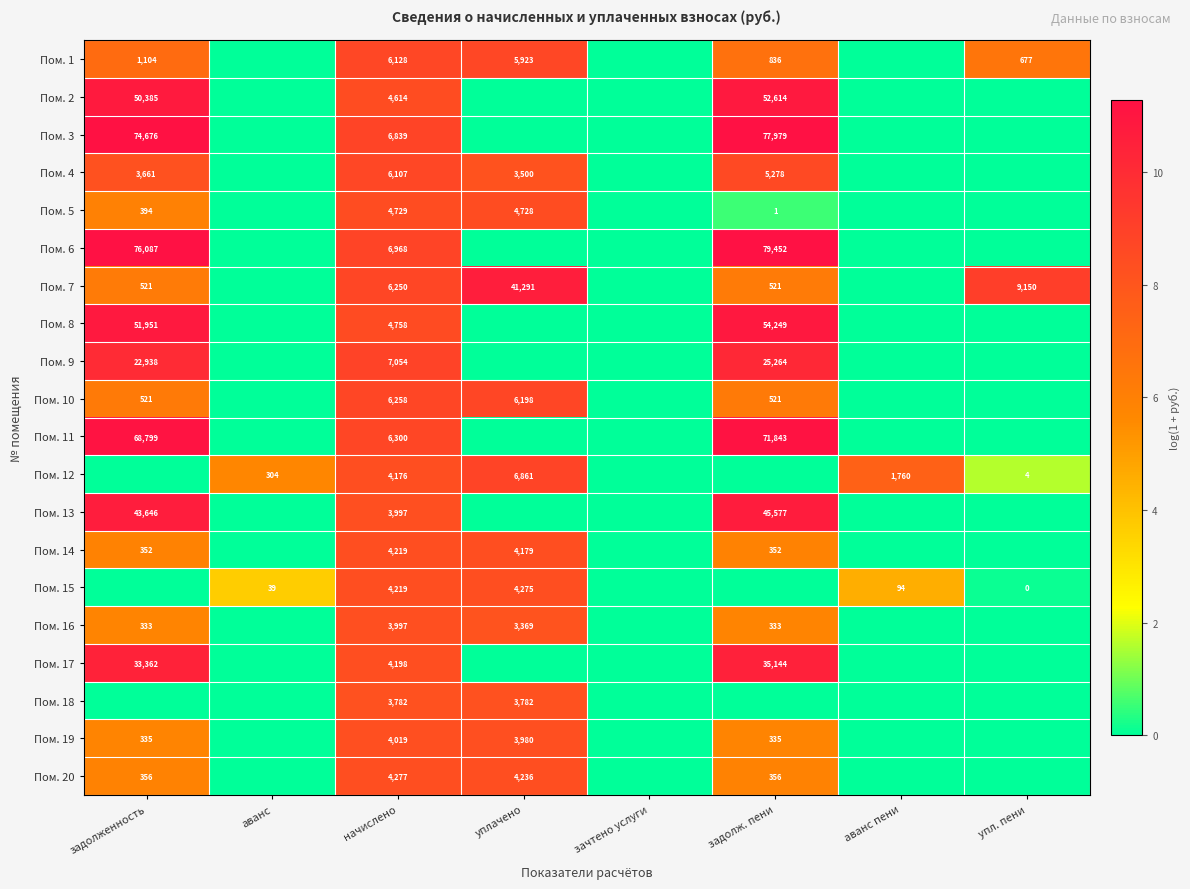

True or false: Пом. 3 has a value of 6839 at начислено.

True